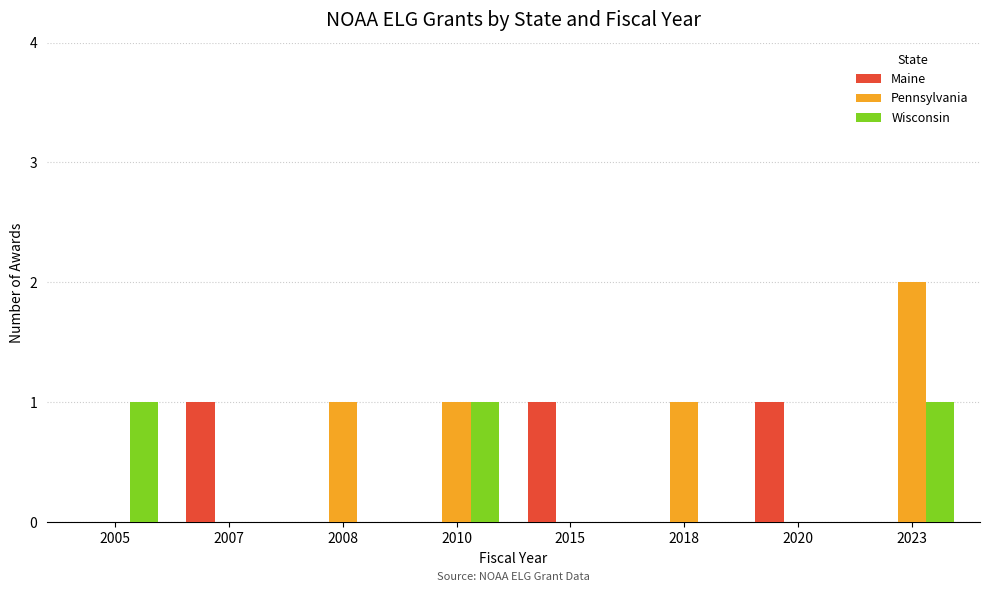

Reading left to right, extract all data points from this chart.

Maine: 0	1	0	0	1	0	1	0
Pennsylvania: 0	0	1	1	0	1	0	2
Wisconsin: 1	0	0	1	0	0	0	1